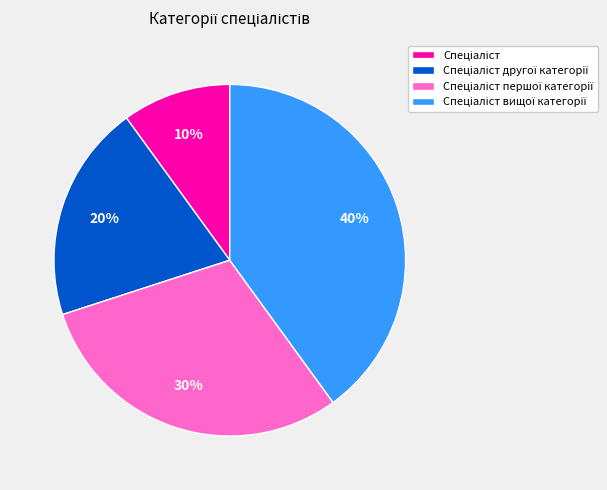

To the nearest percent, what is the difference between the largest and smallest slice percentages?

30%